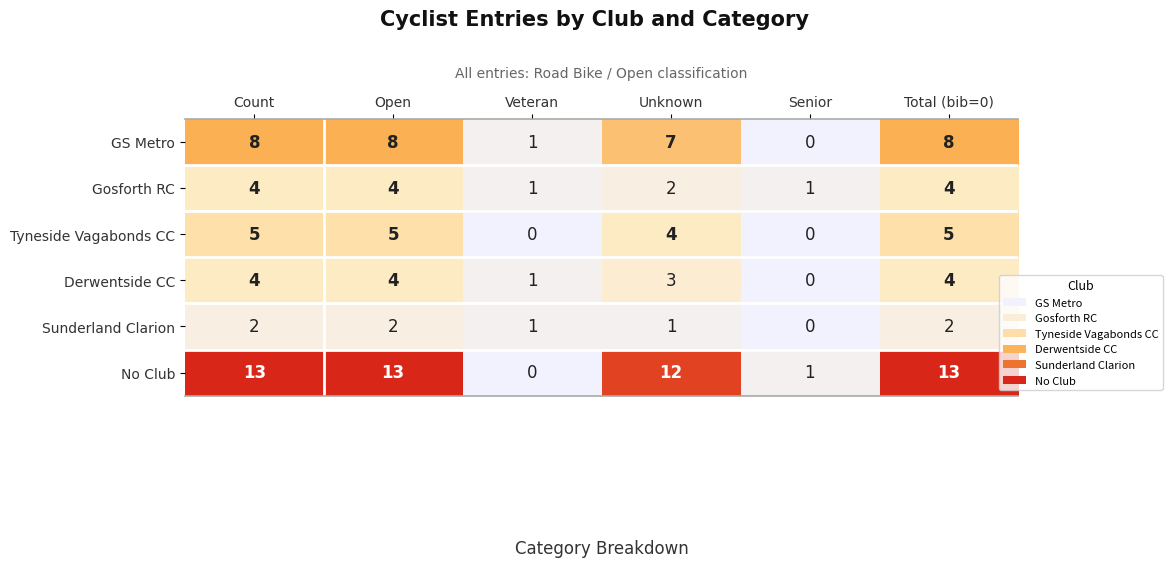

The value of Gosforth RC at Unknown is 2. True or false?

True